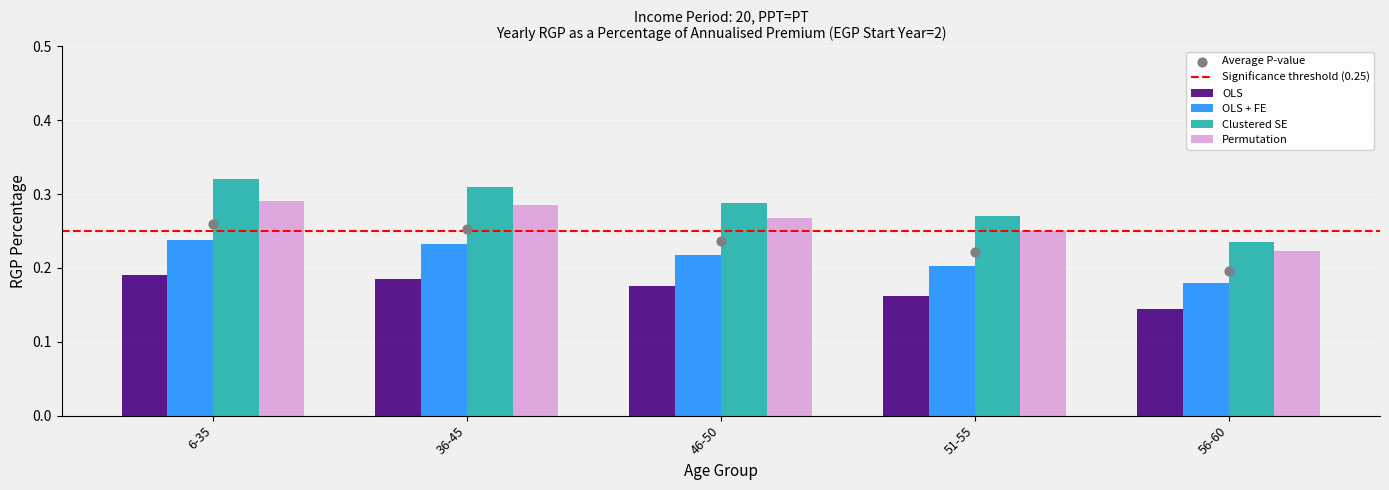

Is the value of Clustered SE at 56-60 greater than the value of Permutation at 46-50?

No